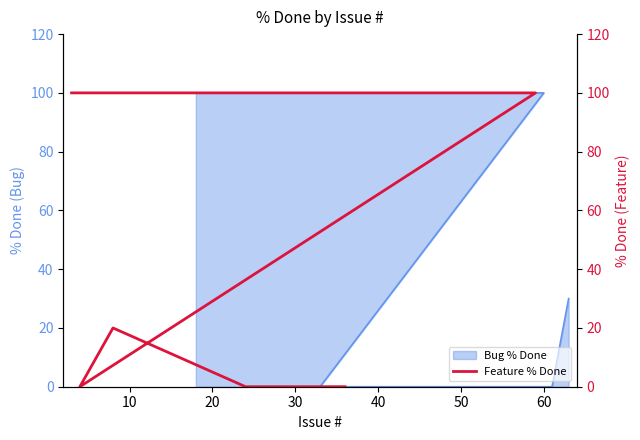

What is the difference between the second highest and minimum values?

100